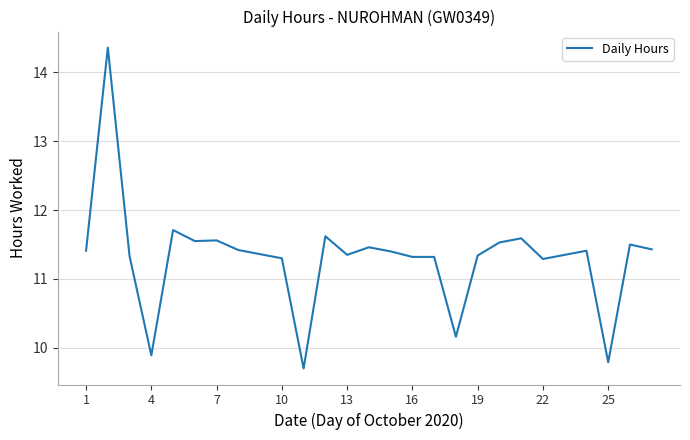

What is the difference between the maximum and minimum values?

4.7